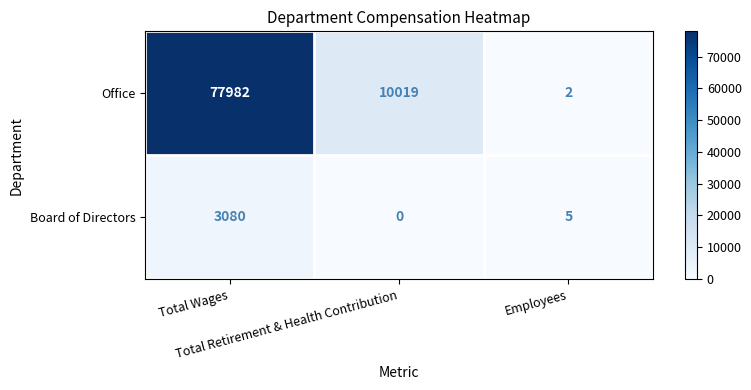

Which category has the lowest value across all series?

Total Retirement & Health Contribution